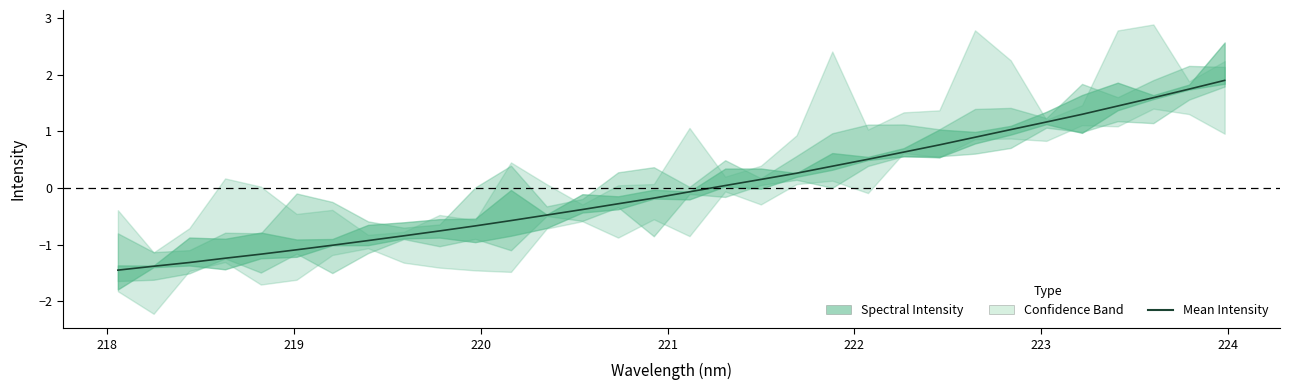

What is the difference between the values at 30 and 18?

1.6